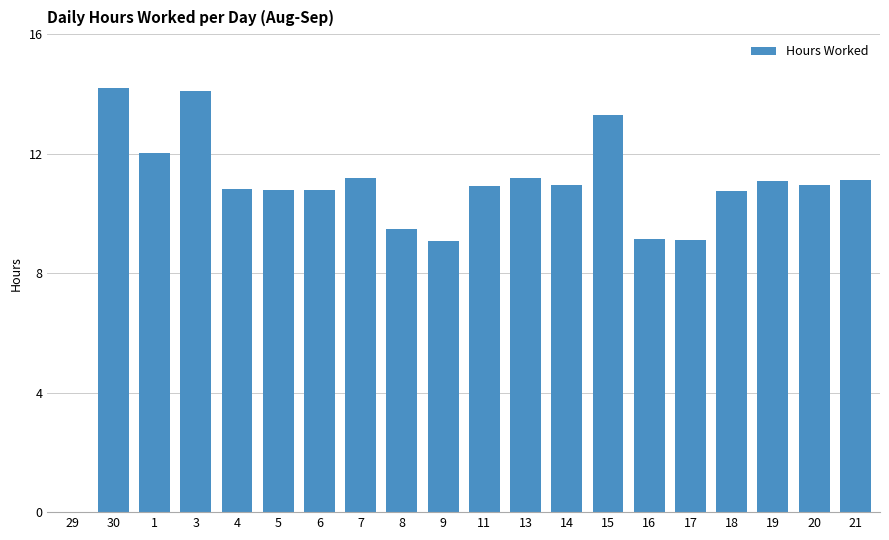

Count the number of values greater than 10.

15